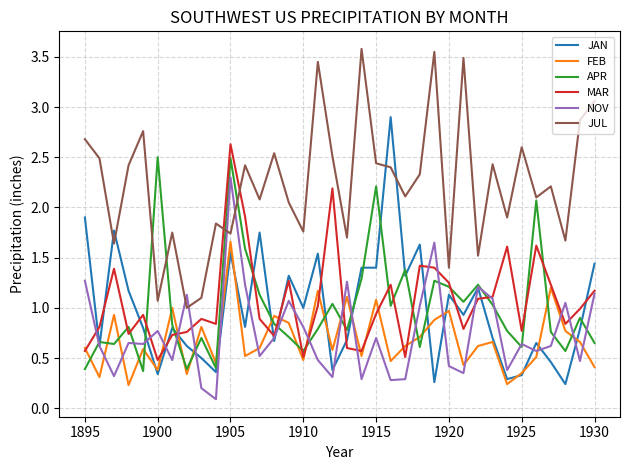

How many times do MAR and JUL cross each other?

2